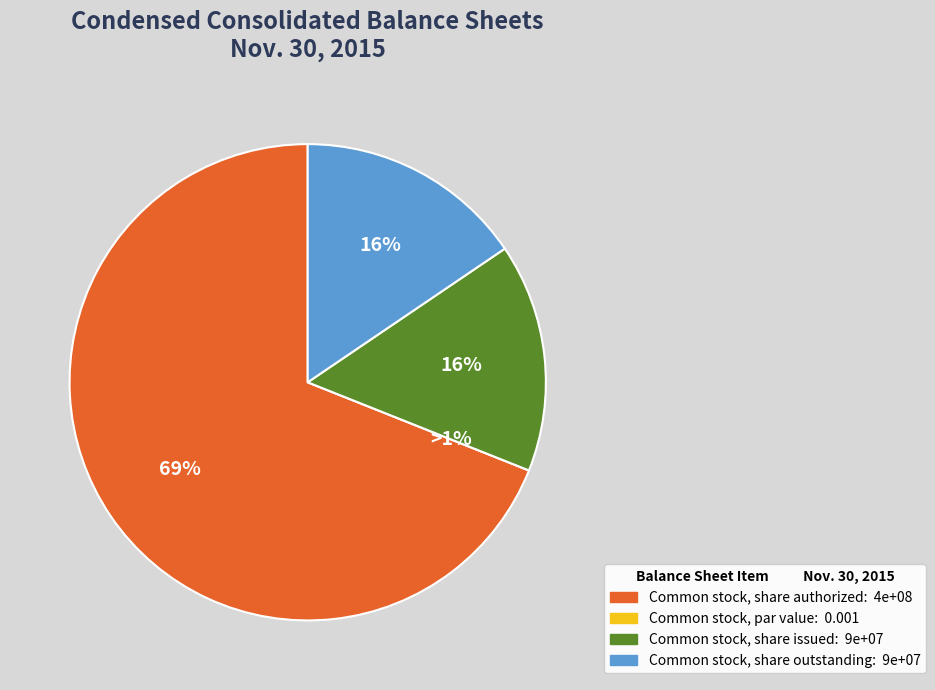

What is the majority slice?

Common stock, share authorized